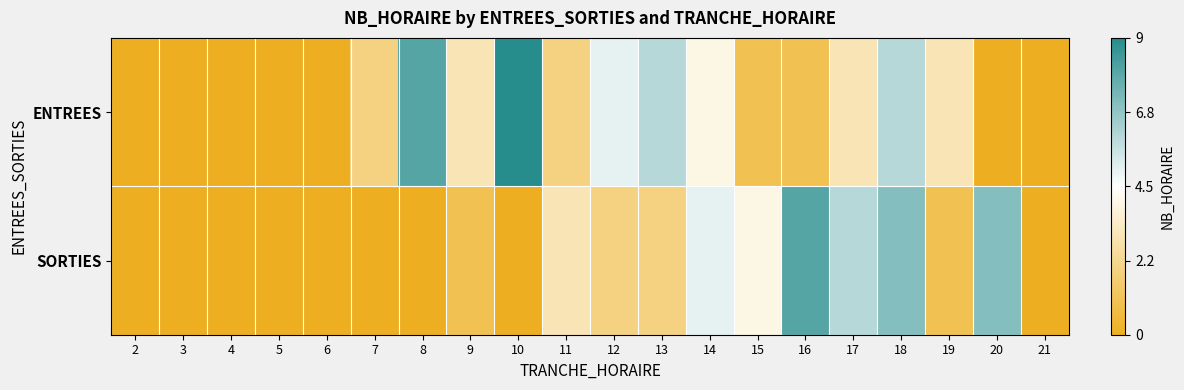

Count the number of data series in this chart.

2